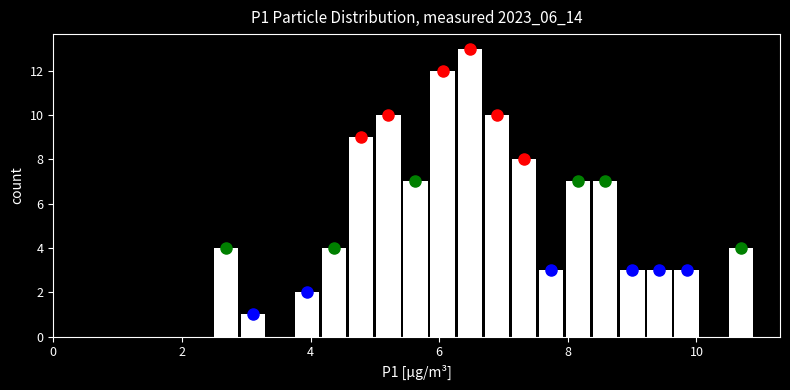

Around what value on the x-axis is the tallest bar? Give the approximate position of its centre, as read against the axis.

6.4